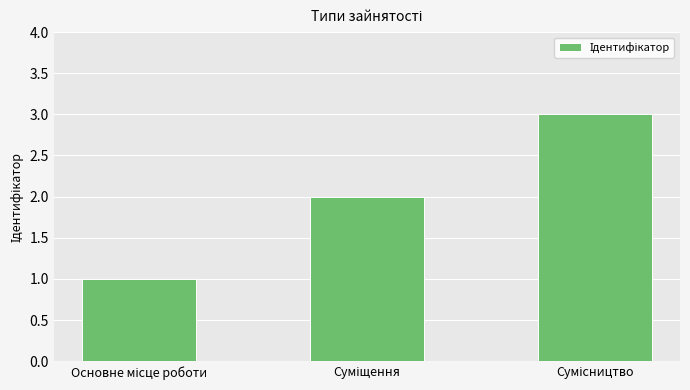

Reading left to right, list all the values displayed in this chart.

1	2	3